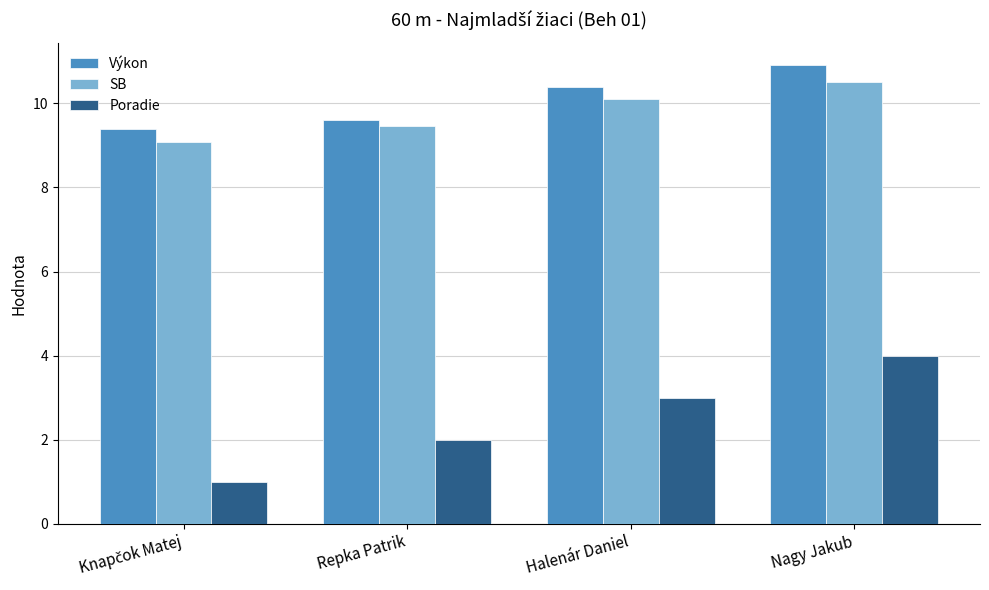

True or false: Výkon has a value of 9.6 at Repka Patrik.

True